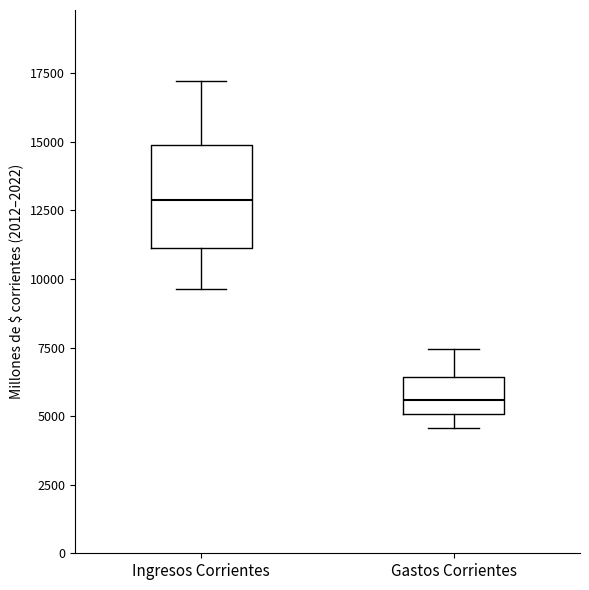

Where does the median line of the box for Ingresos Corrientes sit on the y-axis? The values are not printed on the chart, so give them approximately, as read against the axis.

13000